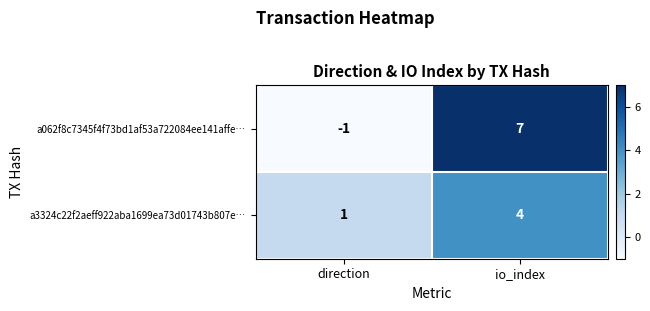

What is the sum of the a062f8c7345f4f73bd1af53a722084ee141affe… values at io_index and direction?

6